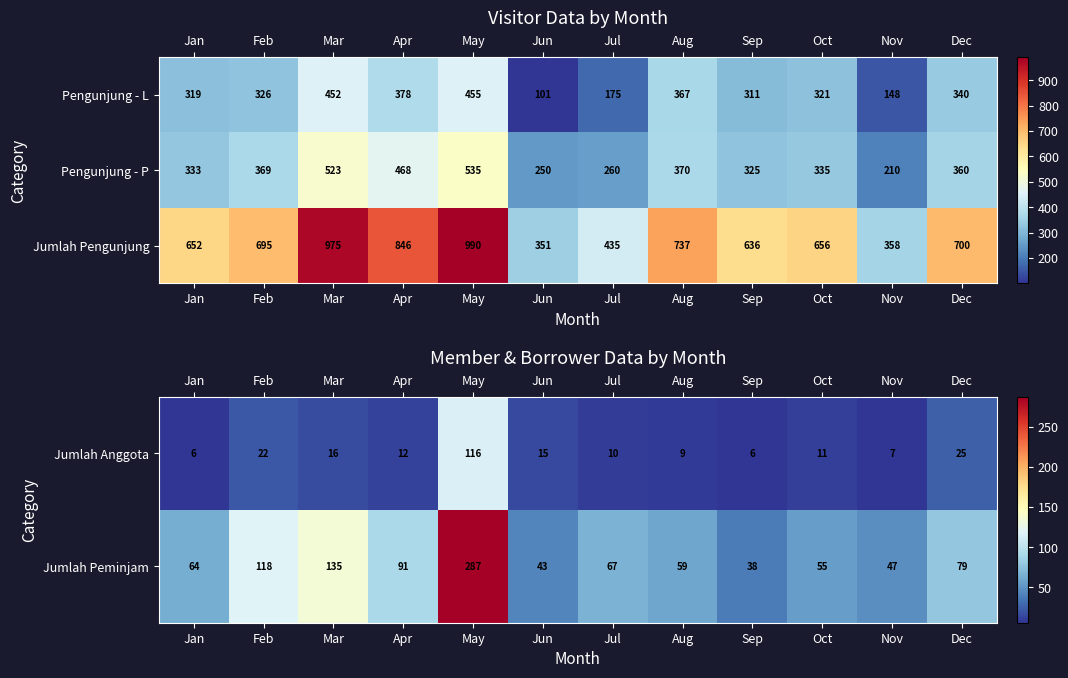

What is the difference between the maximum and second lowest values in the Jumlah Anggota series?

110